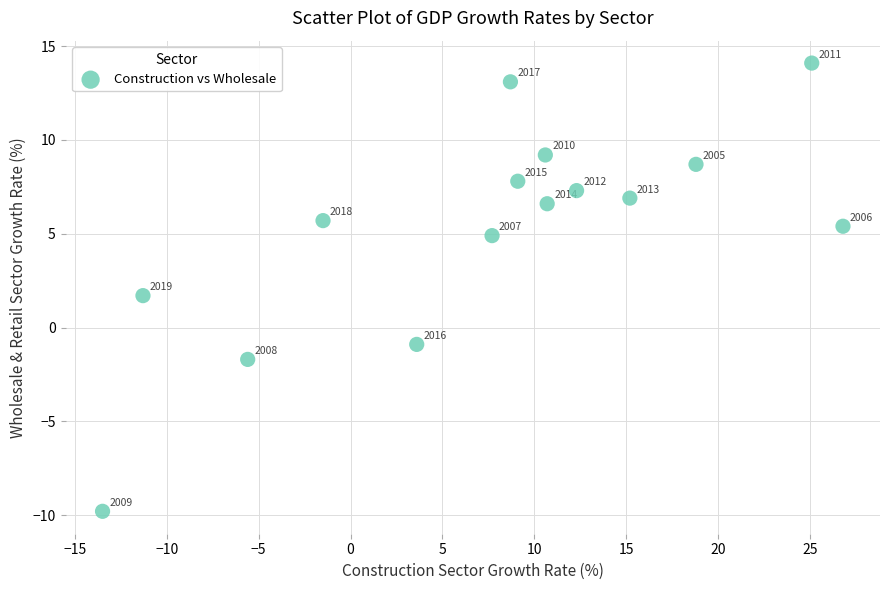

What is the range of X values (max minus min)?

40.3